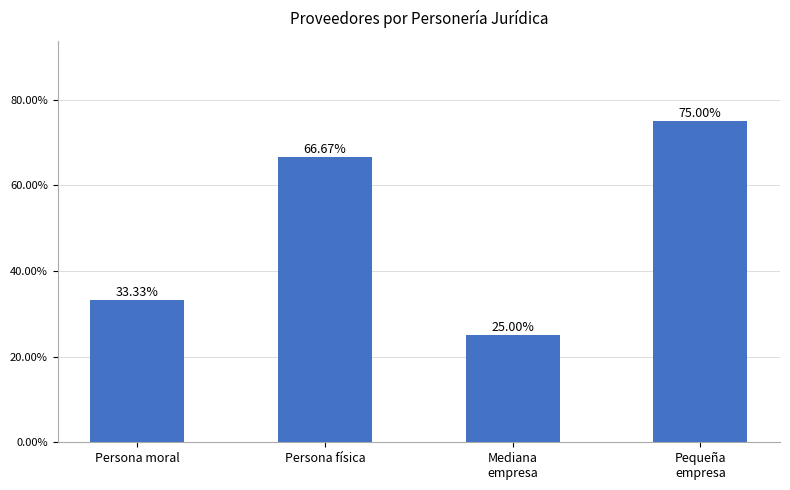

Which label corresponds to the largest value in the chart?

Pequeña
empresa